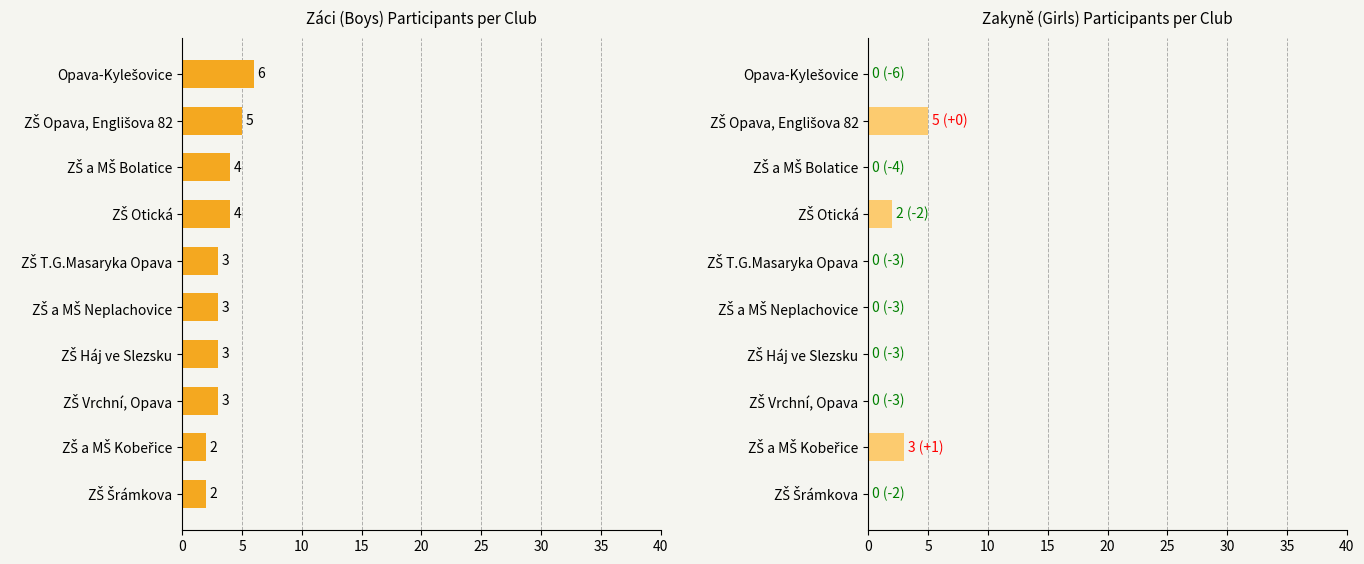

Reading left to right, what are all the values shown in this chart?

Žáci: 6	5	4	4	3	3	3	3	2	2
Žákyně: 0	5	0	2	0	0	0	0	3	0